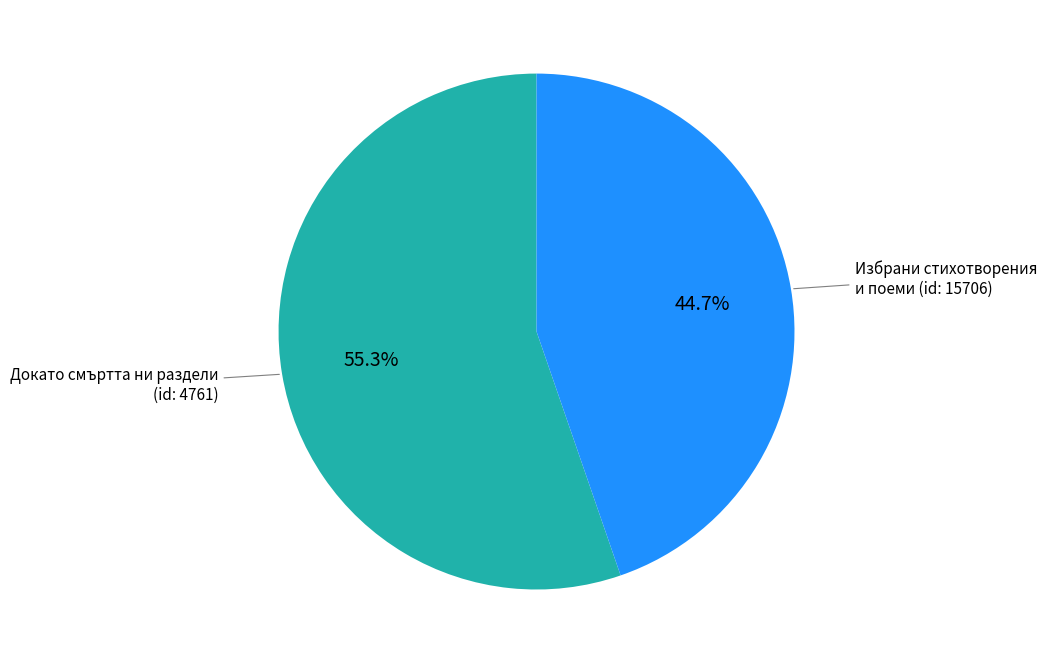

Count the number of slices in the pie.

2